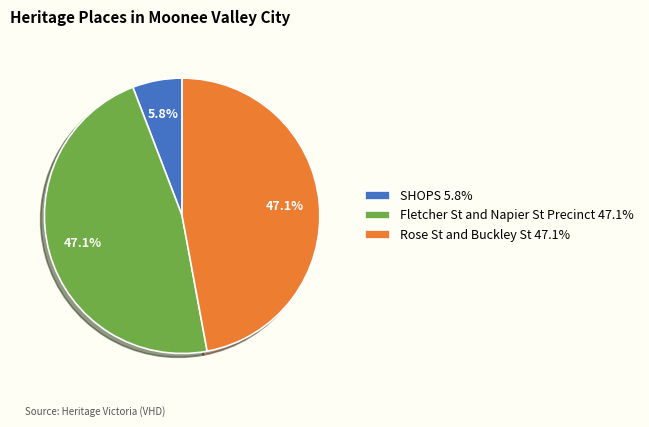

Is it true that Fletcher St and Napier St Precinct is 41% of the pie?

False